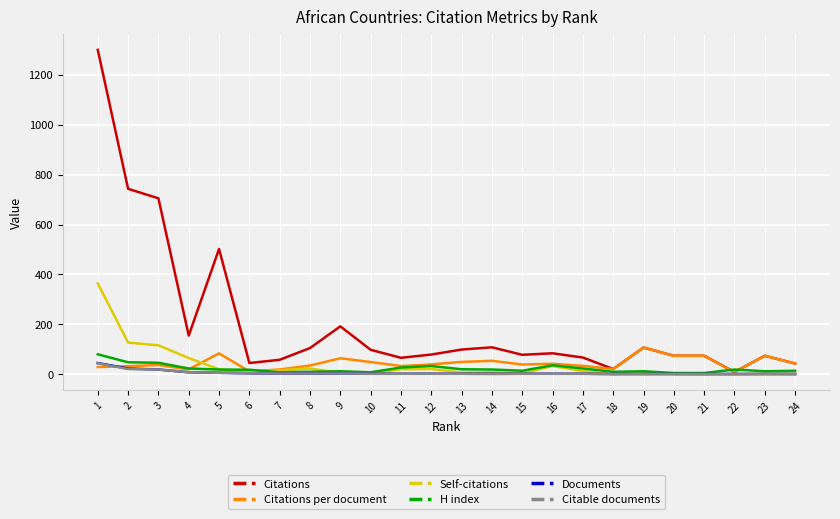

Which series has the widest spread of values?

Citations